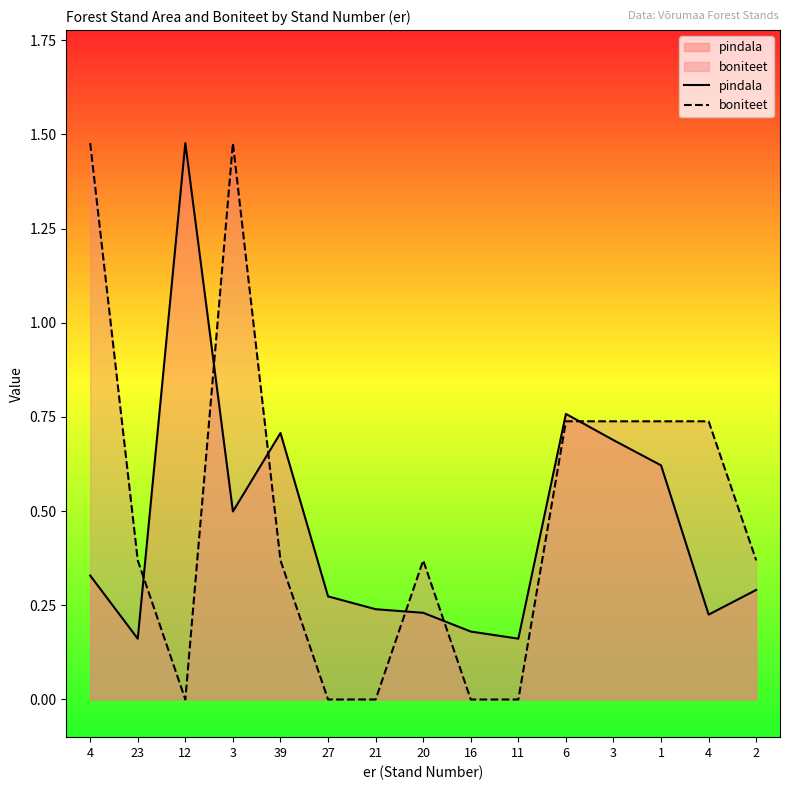

What are all the series names shown in the legend?

pindala, boniteet